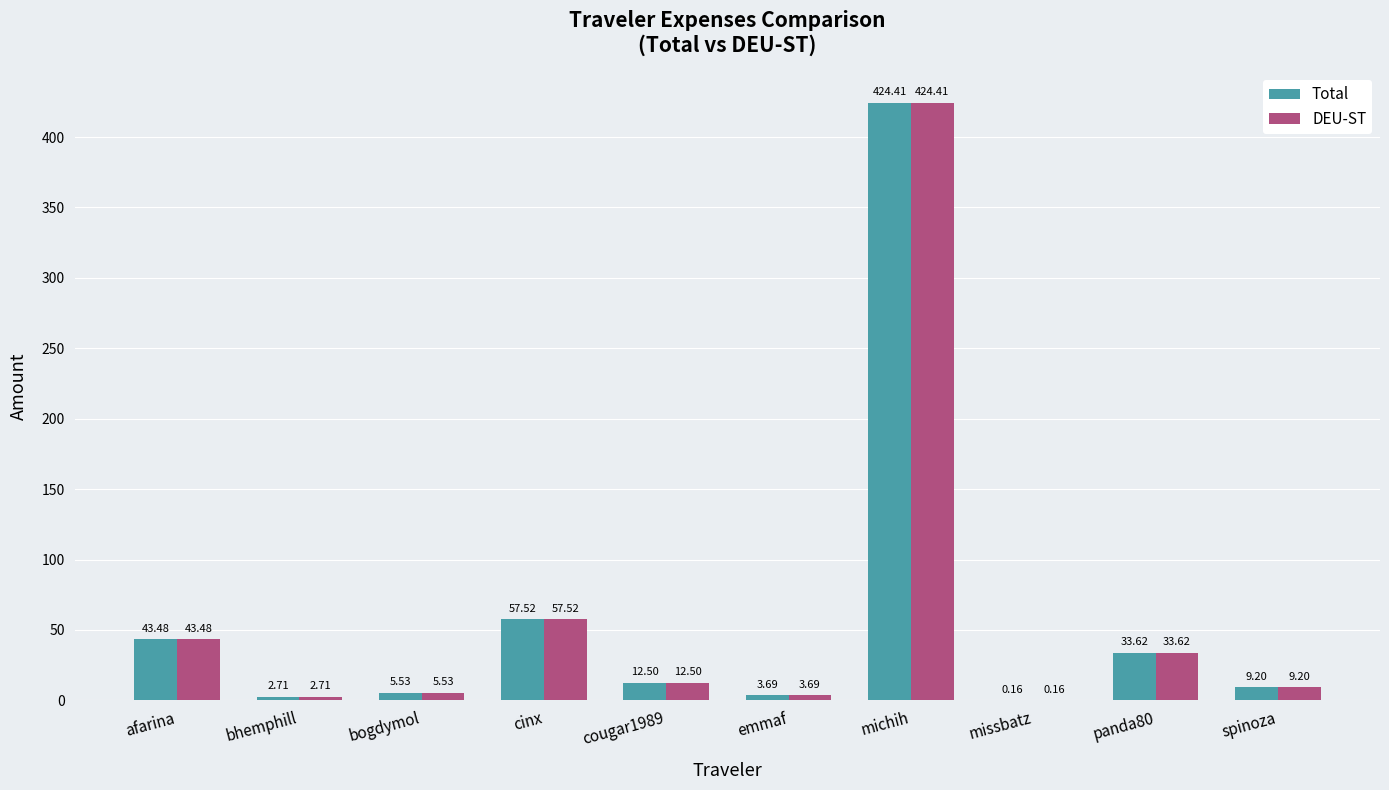

What is the total value across all series at bogdymol?

11.1